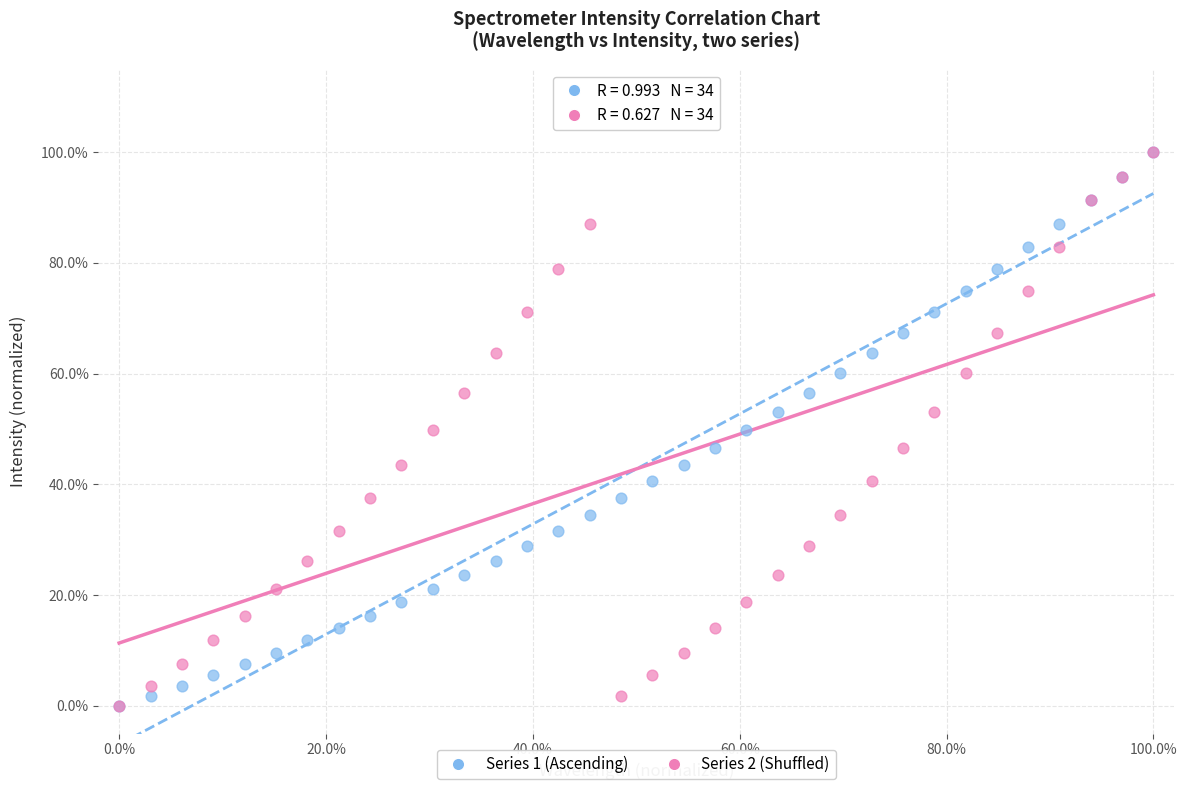

What are all the series names shown in the legend?

Series 1 (Ascending), Series 2 (Shuffled)